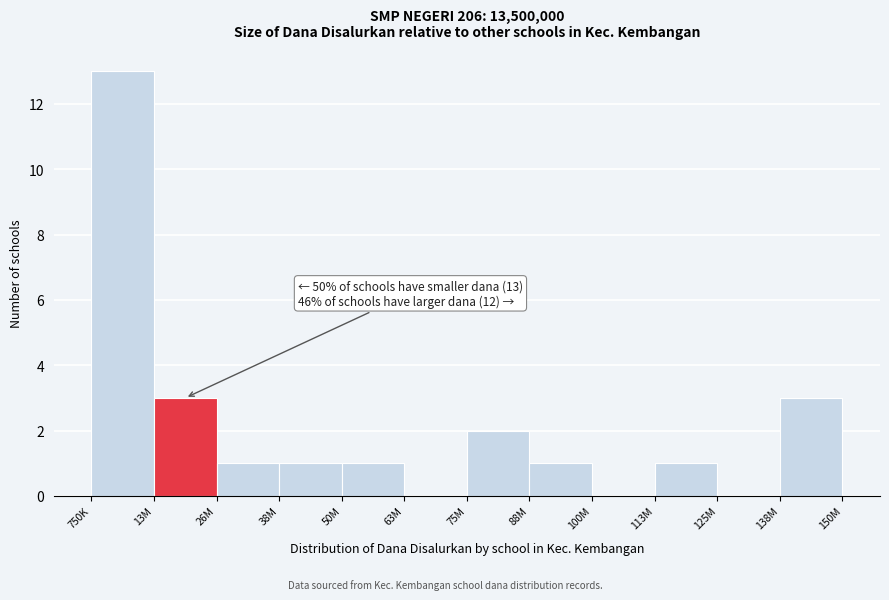

Reading right to left, extract all data points from this chart.

138M=3	125M=0	113M=1	100M=0	88M=1	75M=2	63M=0	50M=1	38M=1	26M=1	13M=3	750K=13